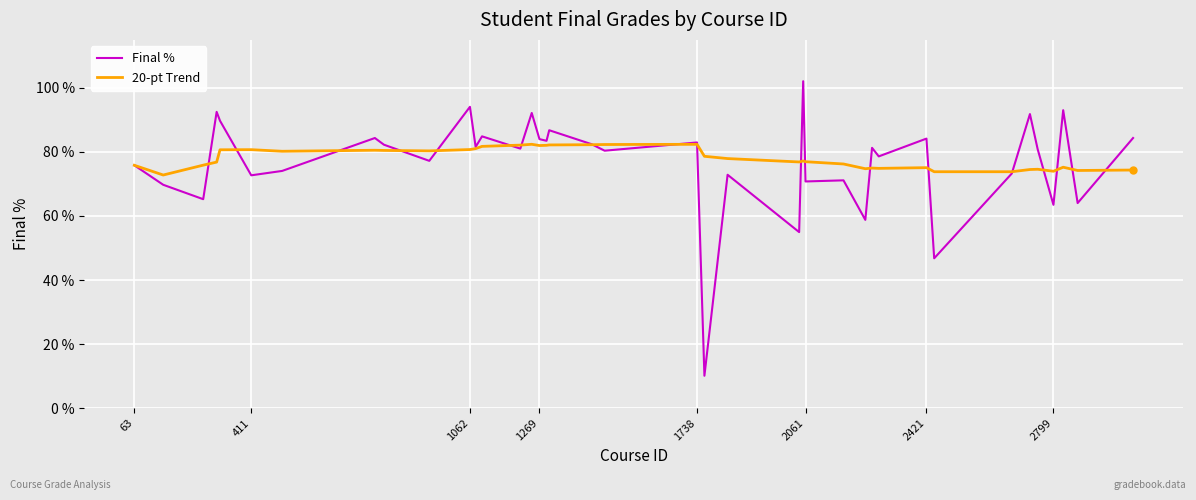

Which series has the widest spread of values?

Final %